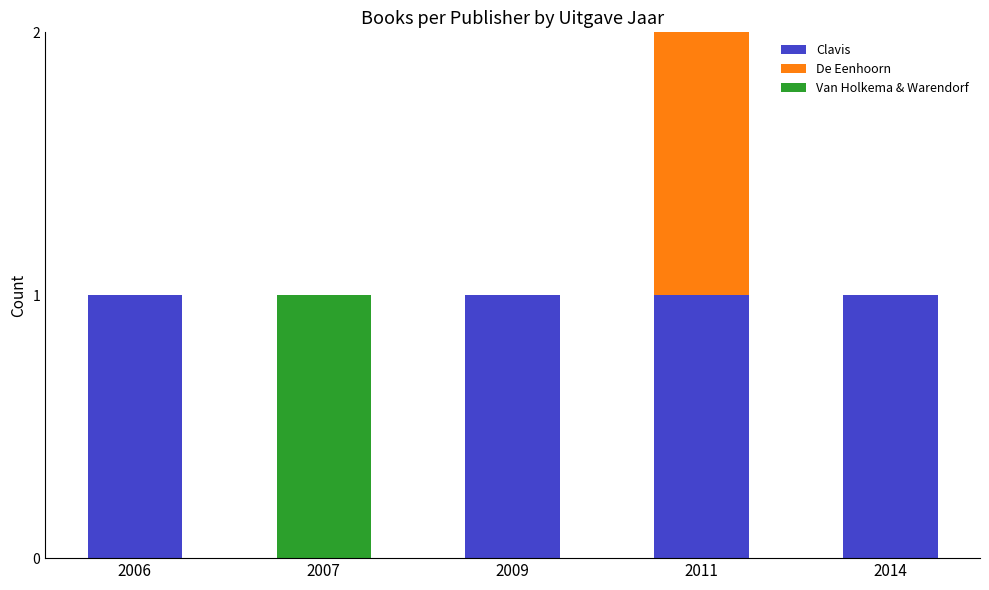

The Clavis series shows 0 at 2007. True or false?

True